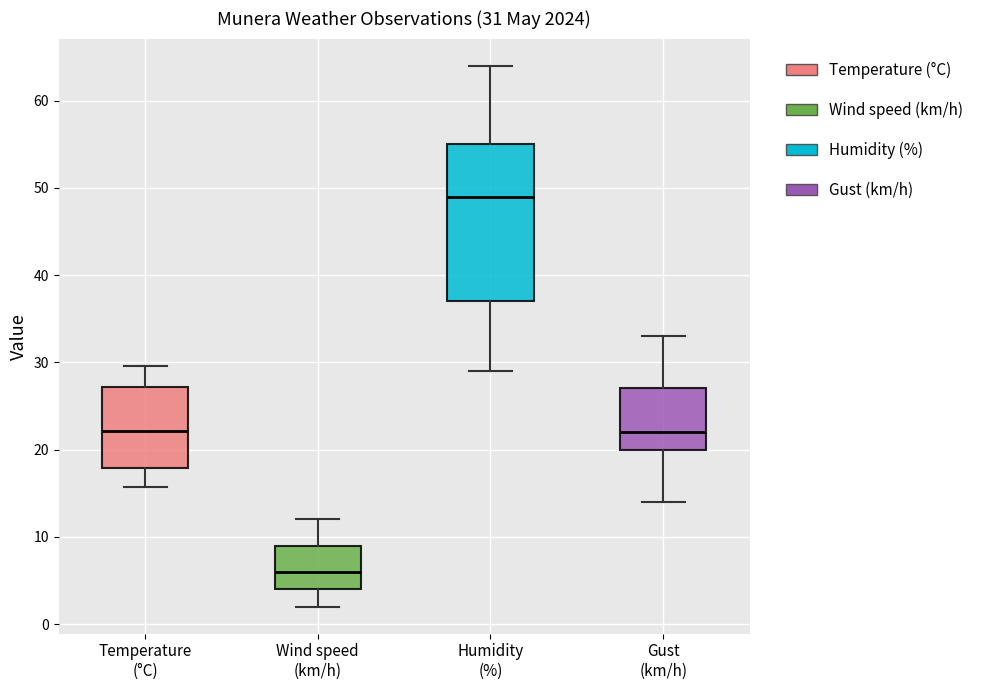

Which box has the highest median line?

Humidity (%)